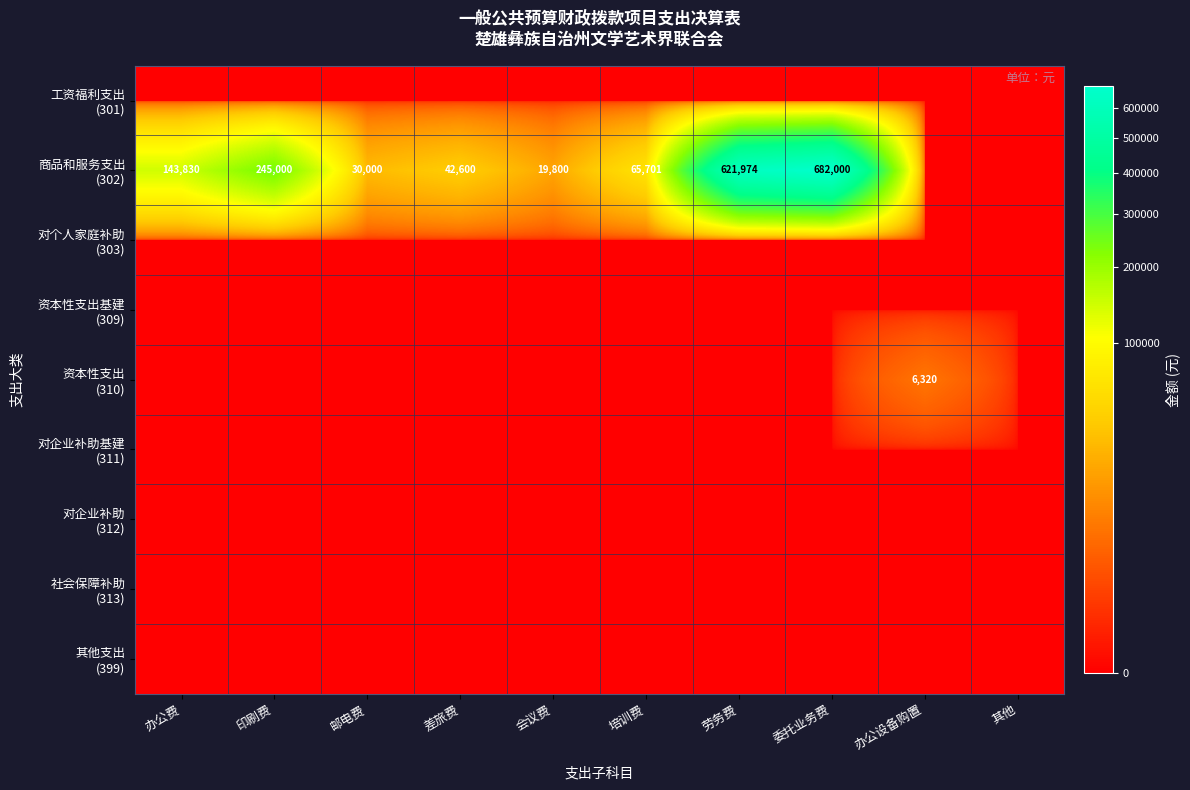

Rank the series by their maximum value, from highest to lowest.

商品和服务支出 (302), 资本性支出 (310), 工资福利支出 (301), 对个人家庭补助 (303), 资本性支出基建 (309), 对企业补助基建 (311), 对企业补助 (312), 社会保障补助 (313), 其他支出 (399)